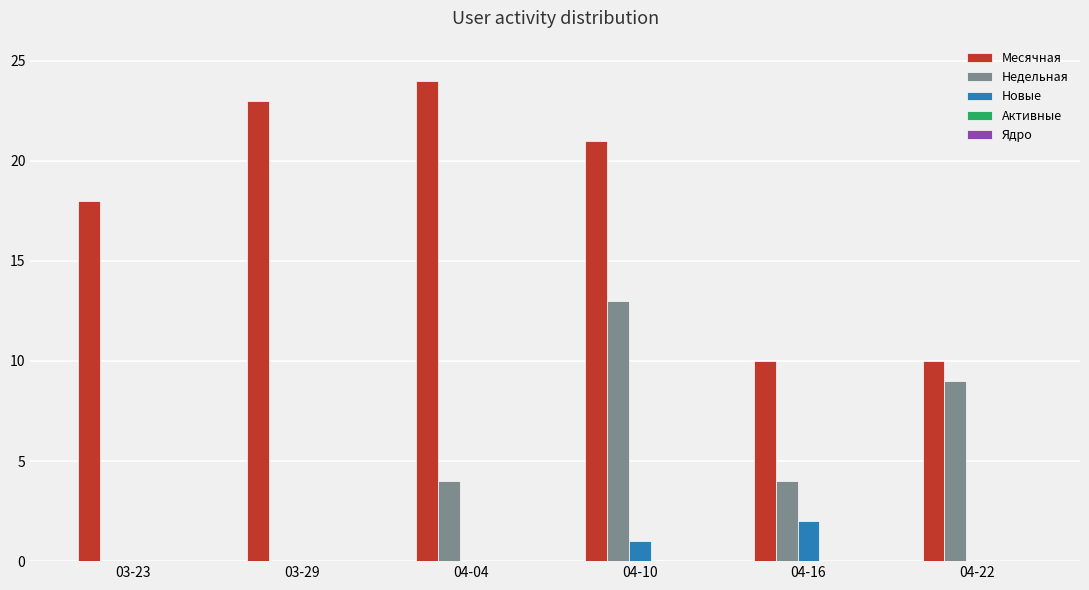

Which series changed the most between 03-29 and 04-22?

Месячная